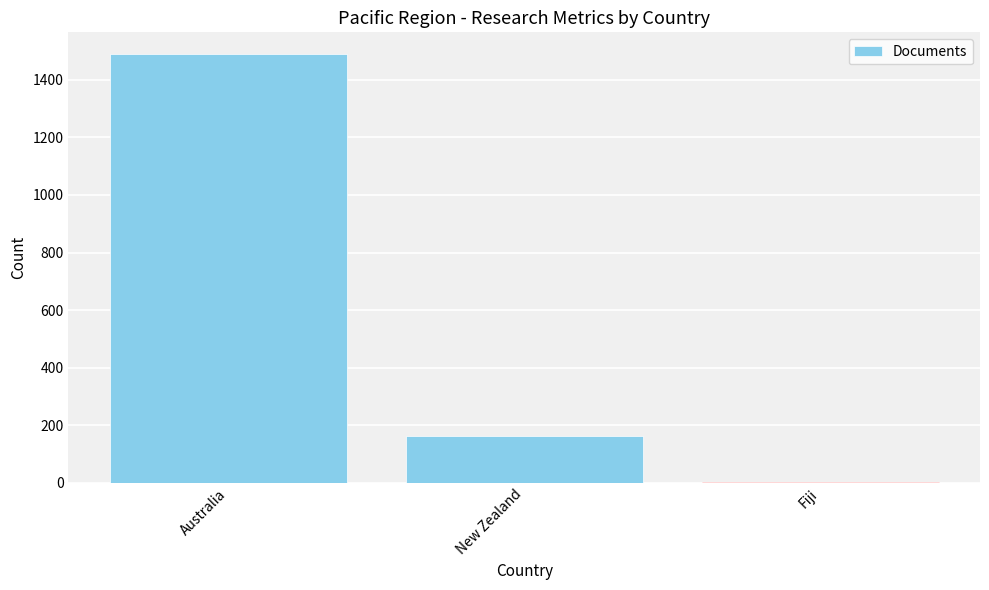

What is the sum of the values at New Zealand and Australia?

1652